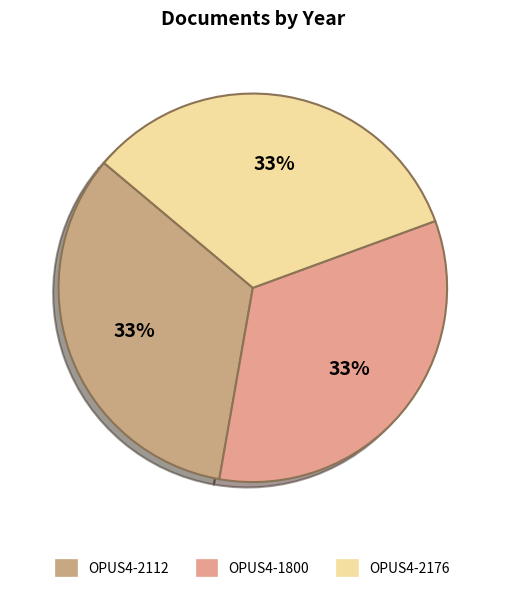

Approximately how many times larger is the value at OPUS4-2112 compared to OPUS4-1800?

1.0